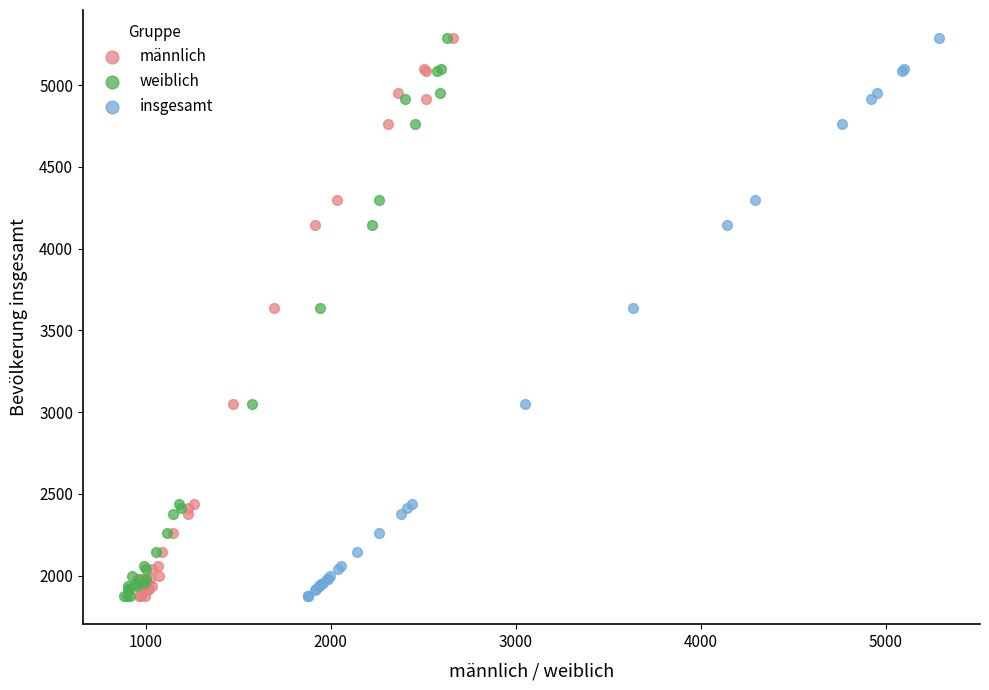

What are all the series names shown in the legend?

männlich, weiblich, insgesamt